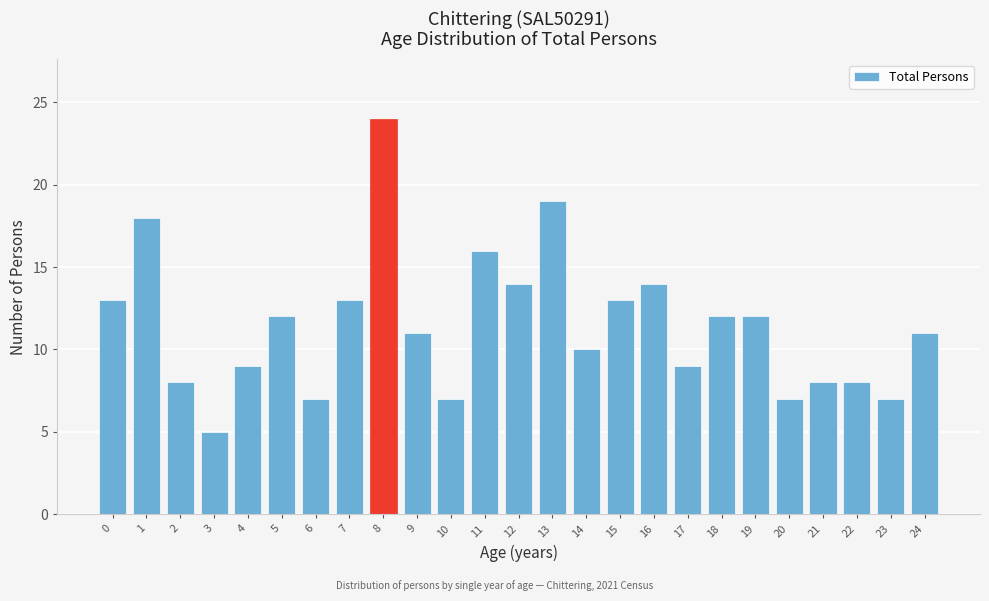

Reading left to right, transcribe all the data shown in this chart.

0=13	1=18	2=8	3=5	4=9	5=12	6=7	7=13	8=24	9=11	10=7	11=16	12=14	13=19	14=10	15=13	16=14	17=9	18=12	19=12	20=7	21=8	22=8	23=7	24=11